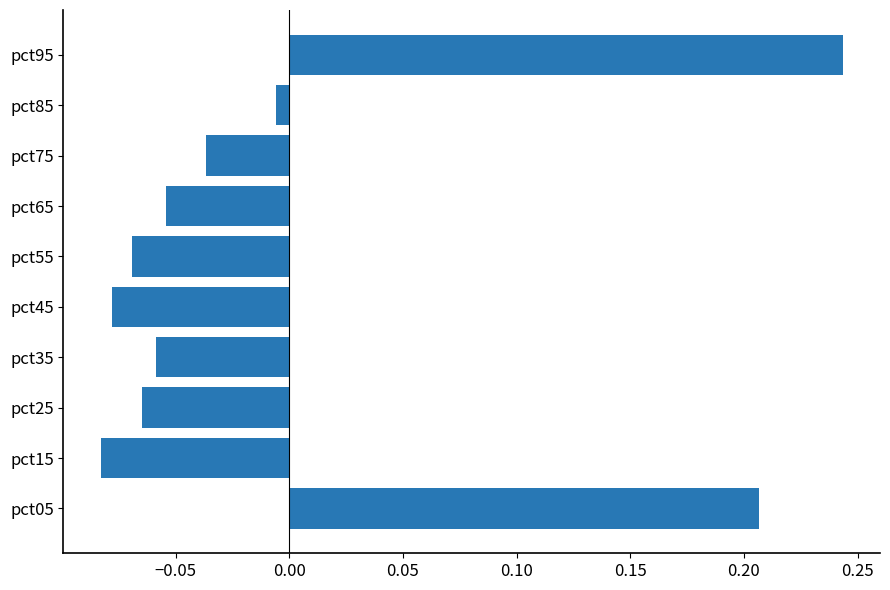

At which category does the chart reach its peak across all series?

pct95